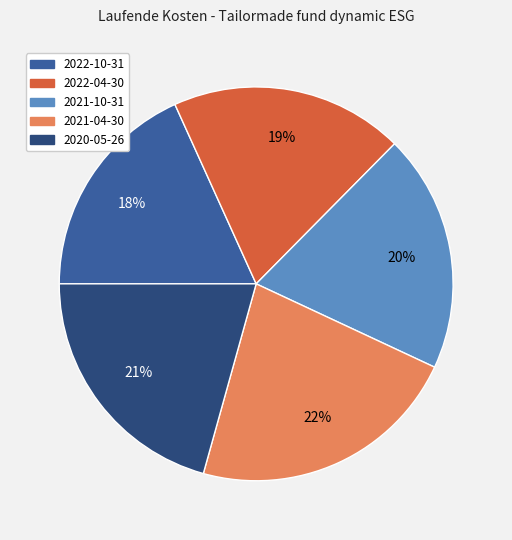

Combined, do 2022-10-31 and 2020-05-26 account for over 50%?

No